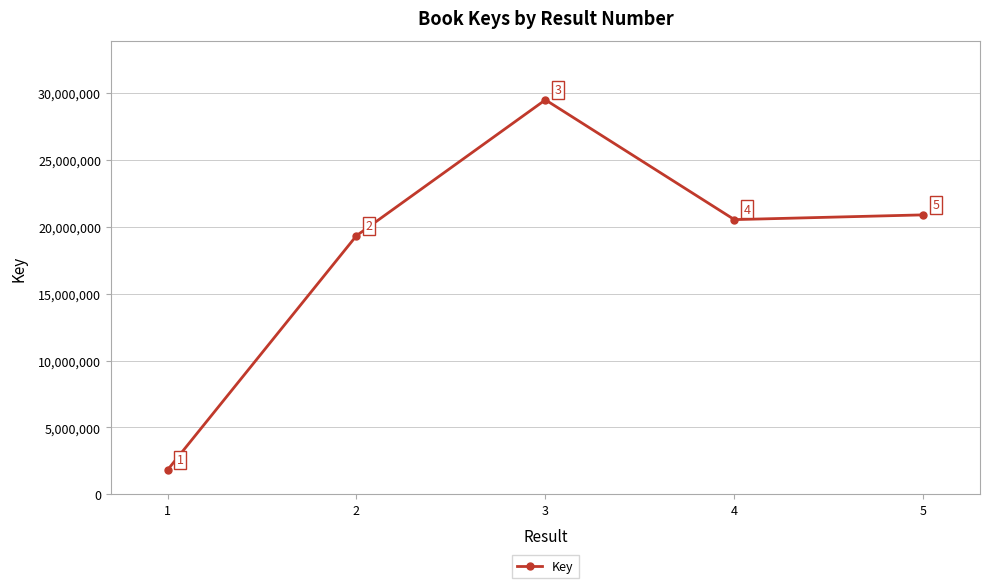

Reading left to right, transcribe all the data shown in this chart.

1819390	19336816	29494886	20539217	20894568